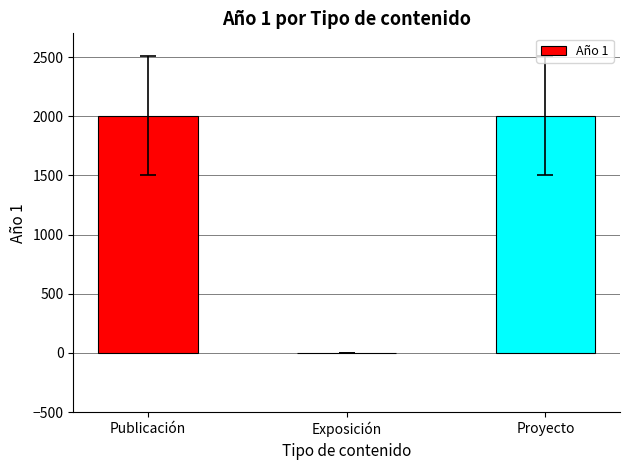

The value at Exposición is 1244. True or false?

False